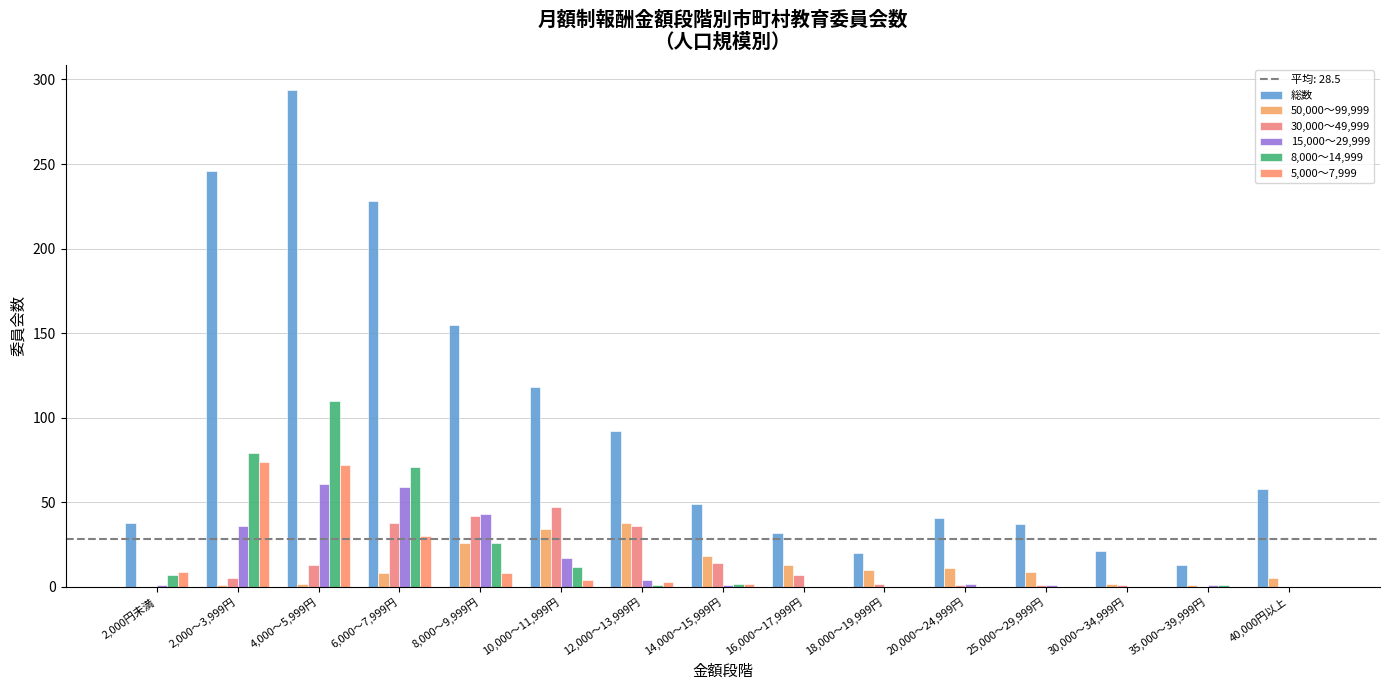

How many distinct data groups are displayed?

6